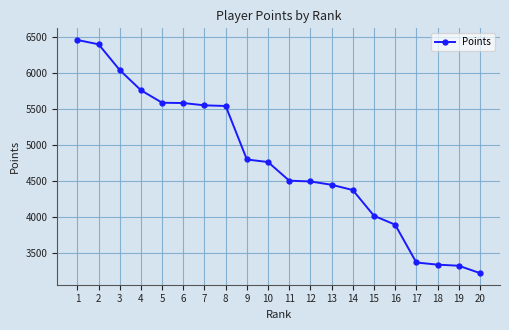

What is the change in value from 14 to 17?

-1008